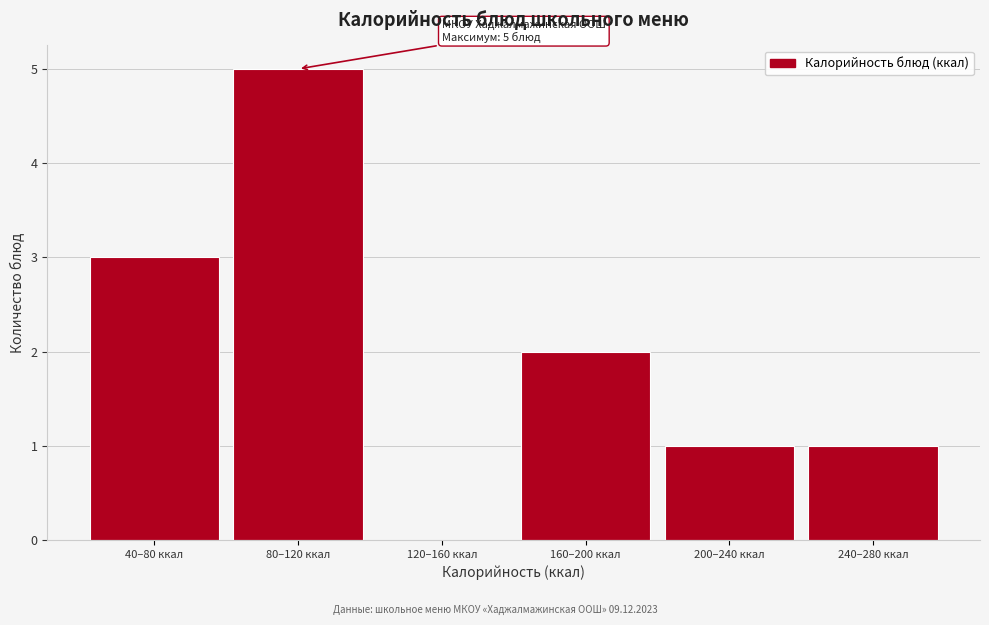

Reading right to left, transcribe all the data shown in this chart.

240–280 ккал=1	200–240 ккал=1	160–200 ккал=2	120–160 ккал=0	80–120 ккал=5	40–80 ккал=3